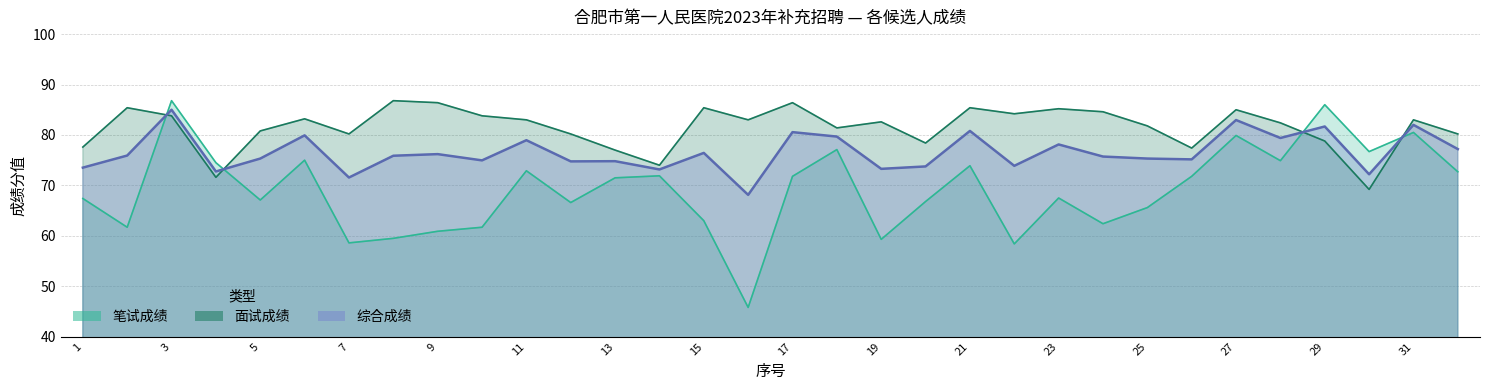

How many intersections are there between 笔试成绩 and 面试成绩?

4